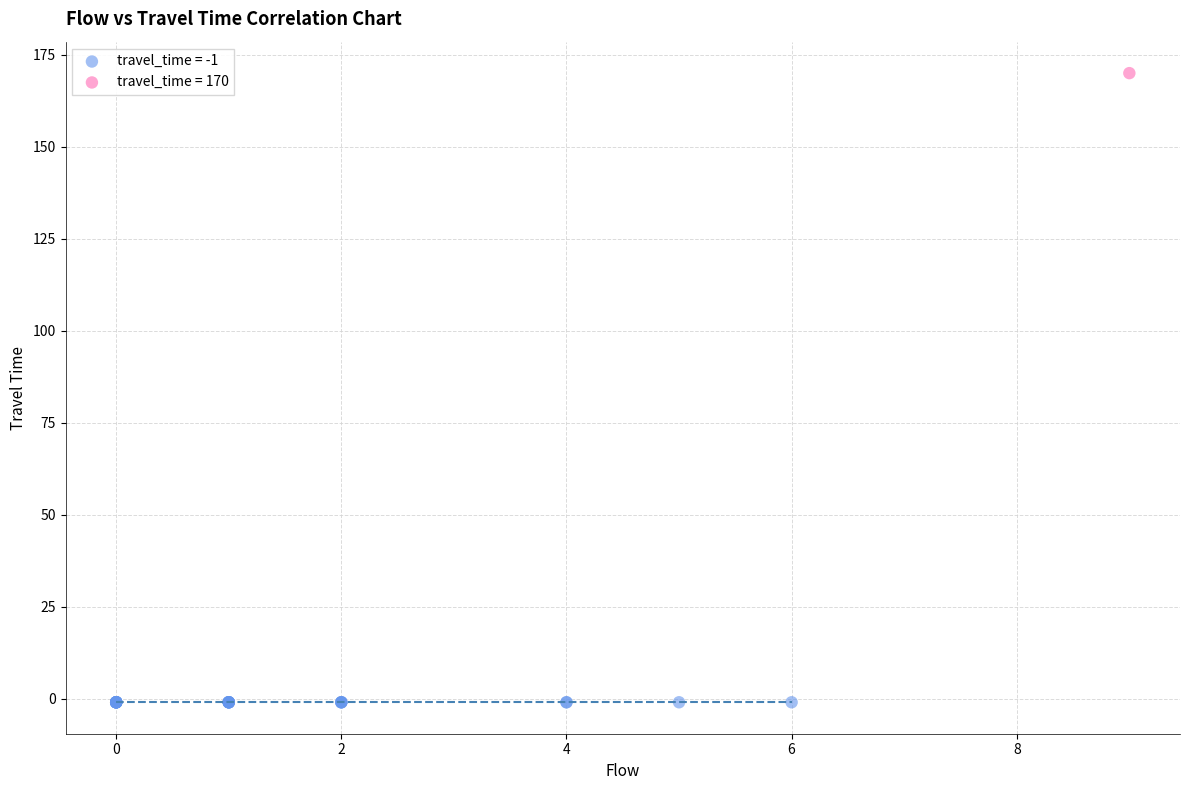

What are all the series names shown in the legend?

travel_time = -1, travel_time = 170